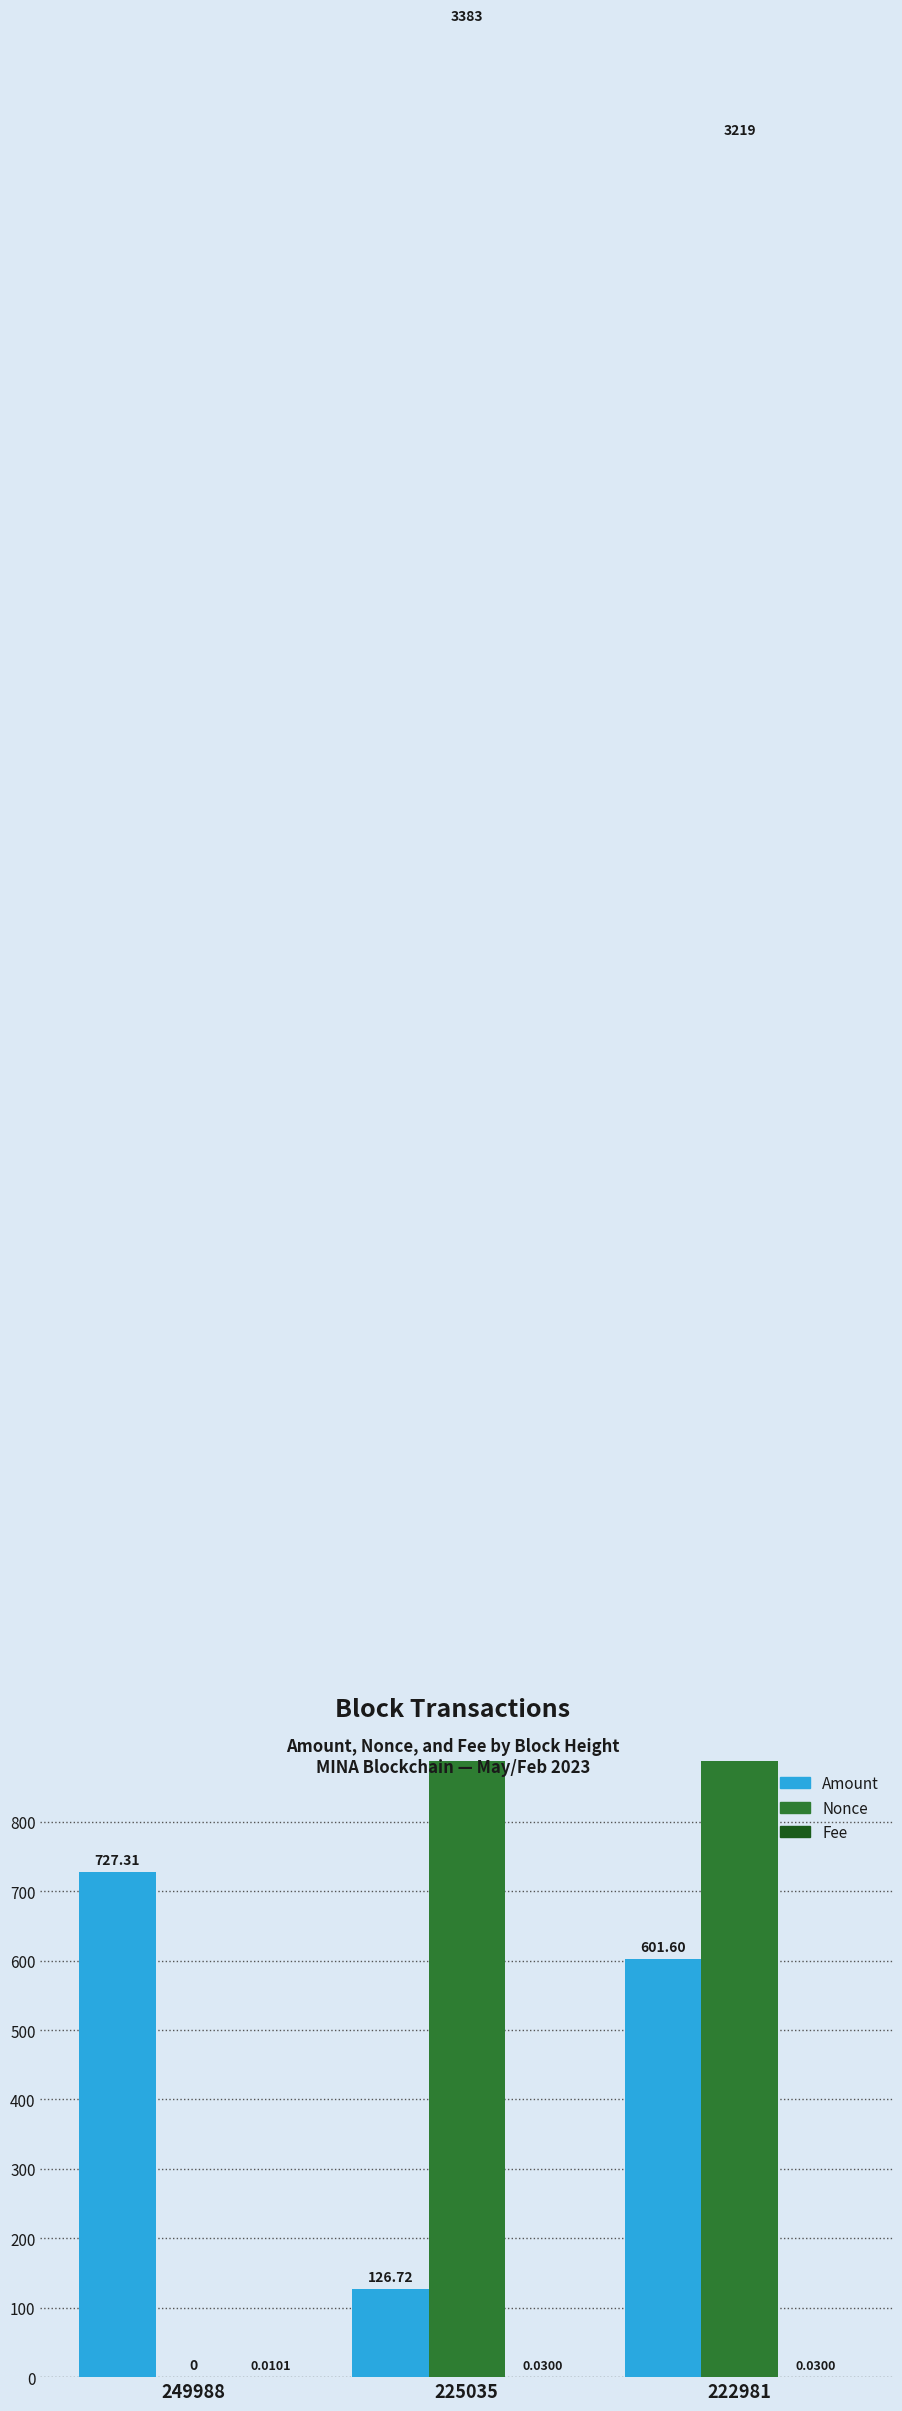

What is the average value of the Nonce series?

2200.7